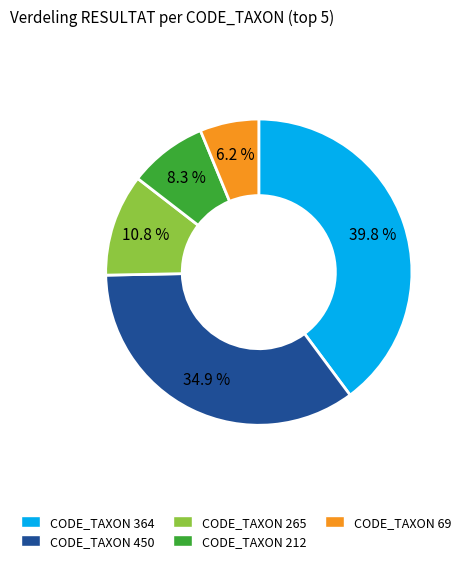

How many segments does this pie chart have?

5